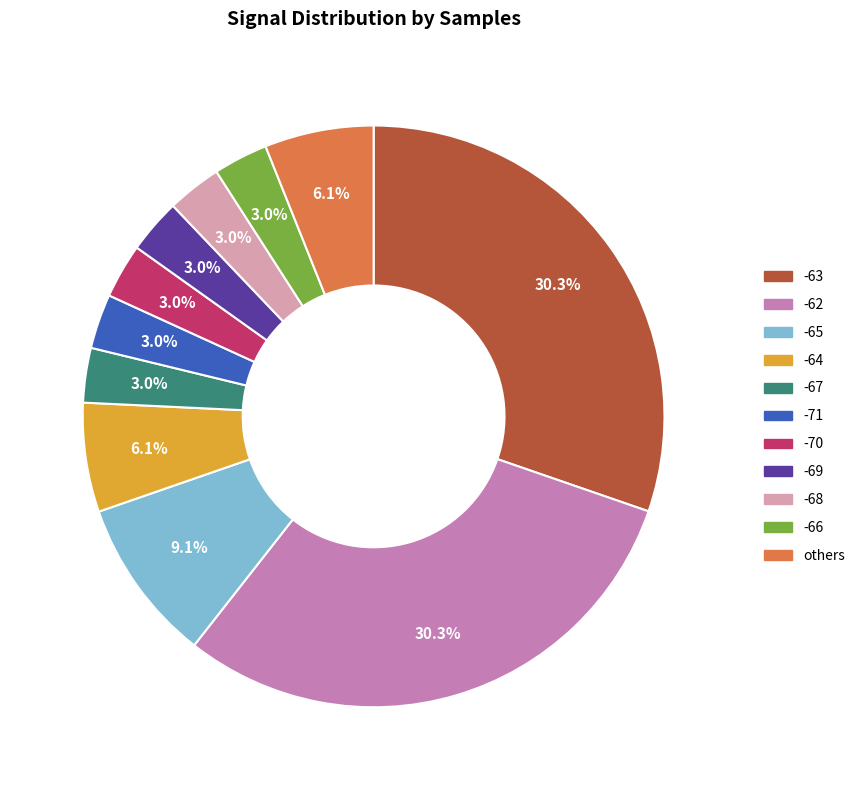

Is there any slice that represents more than half of the pie?

No